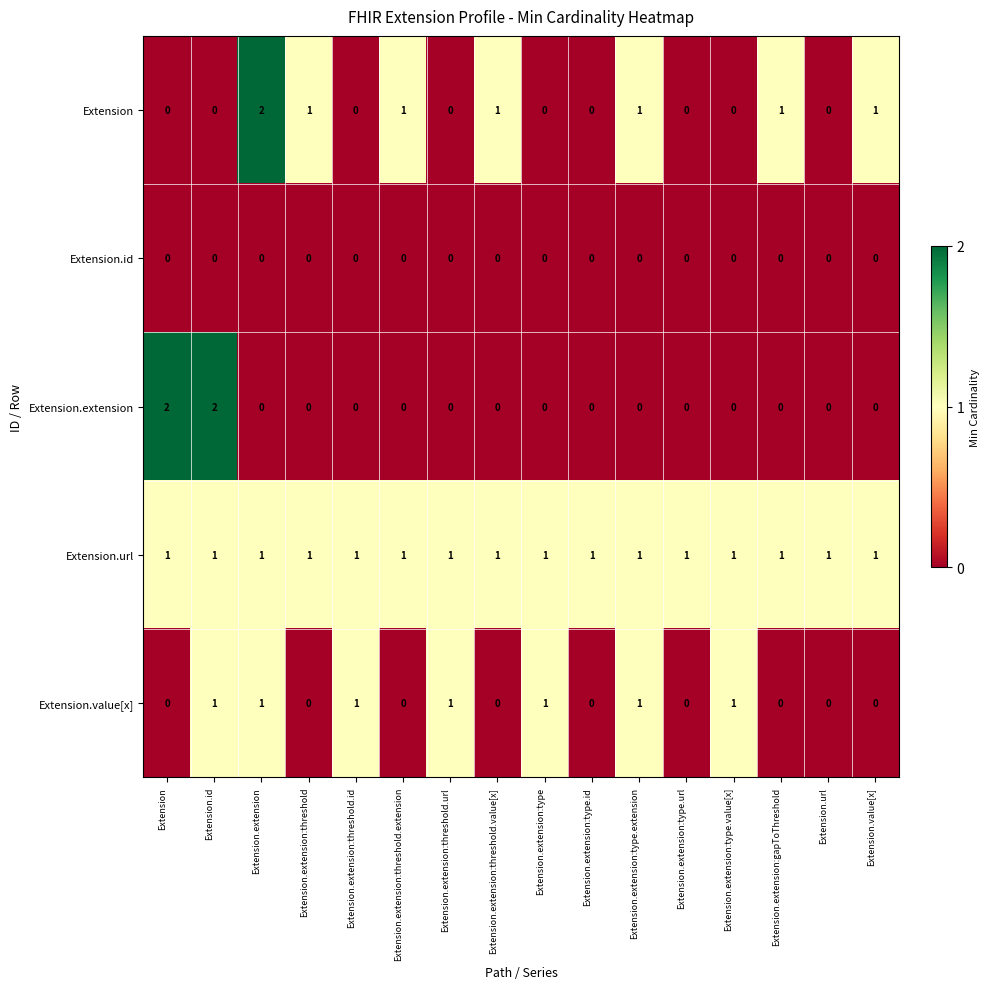

Which series has the largest total across all categories?

Extension.url